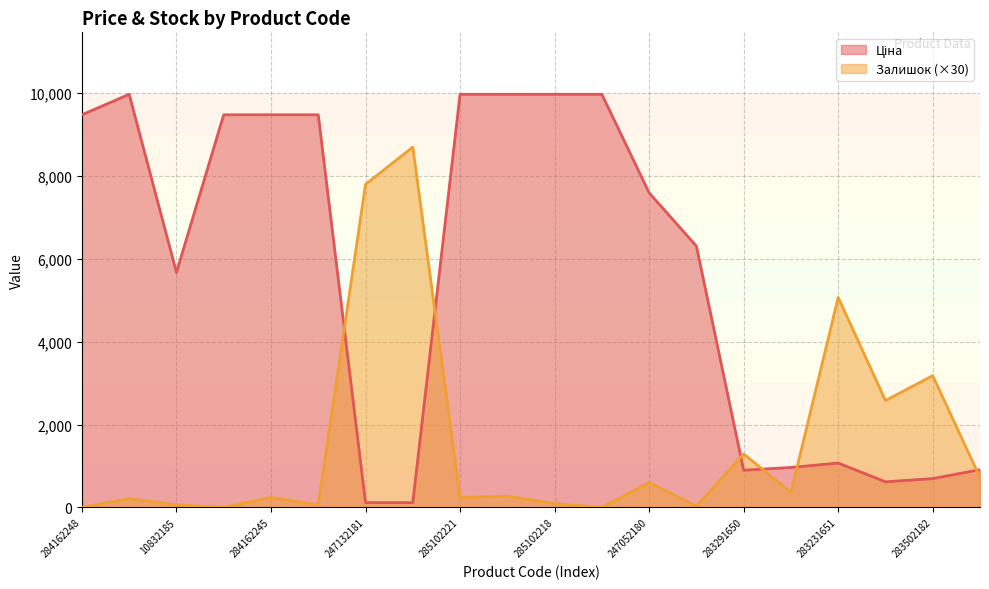

What is the total value across all series at 247132181?

7914.1